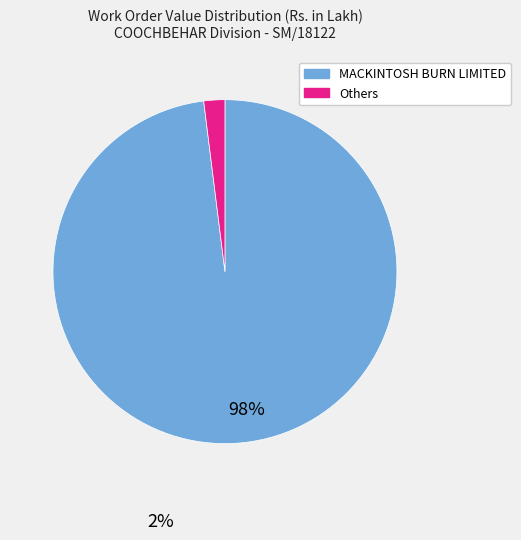

Is there a majority slice in this chart?

Yes